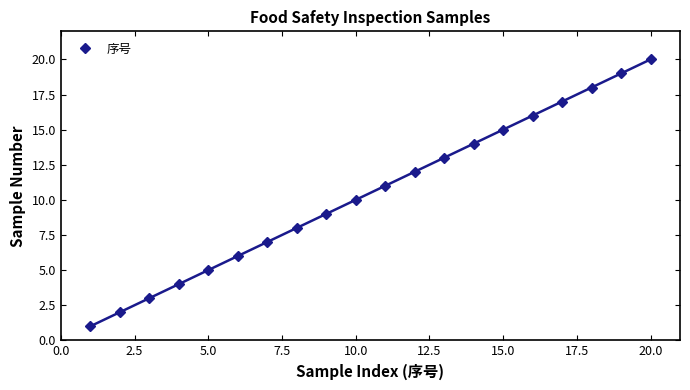

The 序号 series shows 23 at 15.0. True or false?

False